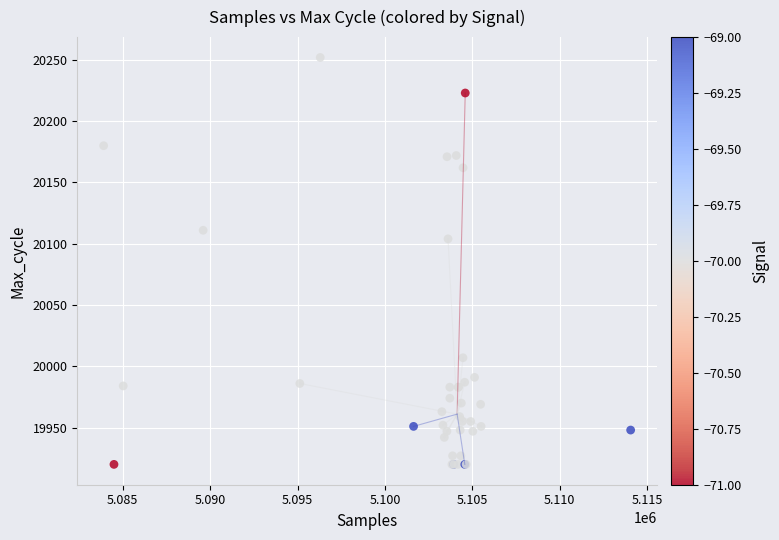

What Y value in the scatter plot is closest to 20086?

20104